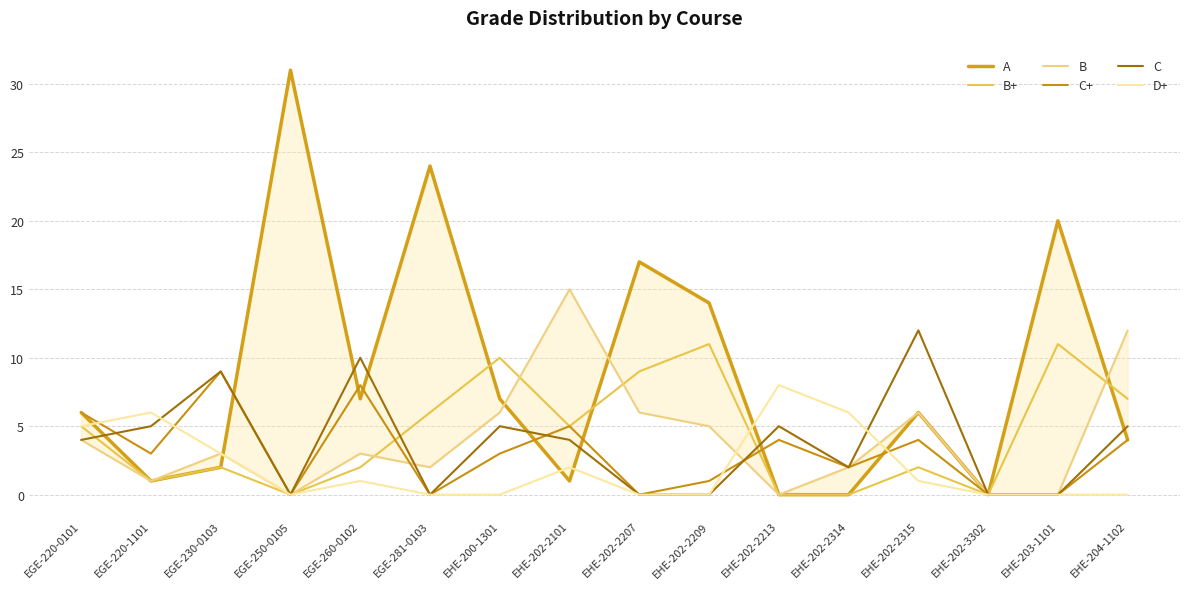

Which category has the highest value in the A series?

EGE-250-0105